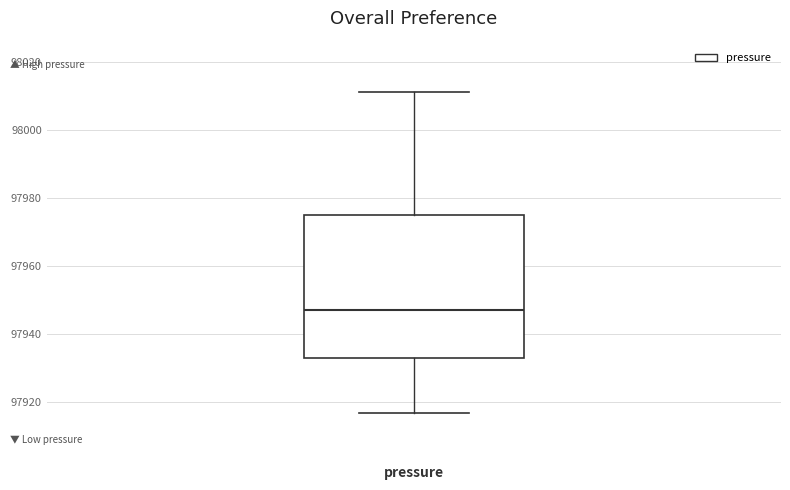

Where is the lower edge of the box for pressure on the y-axis? The values are not printed on the chart, so give them approximately, as read against the axis.

97934